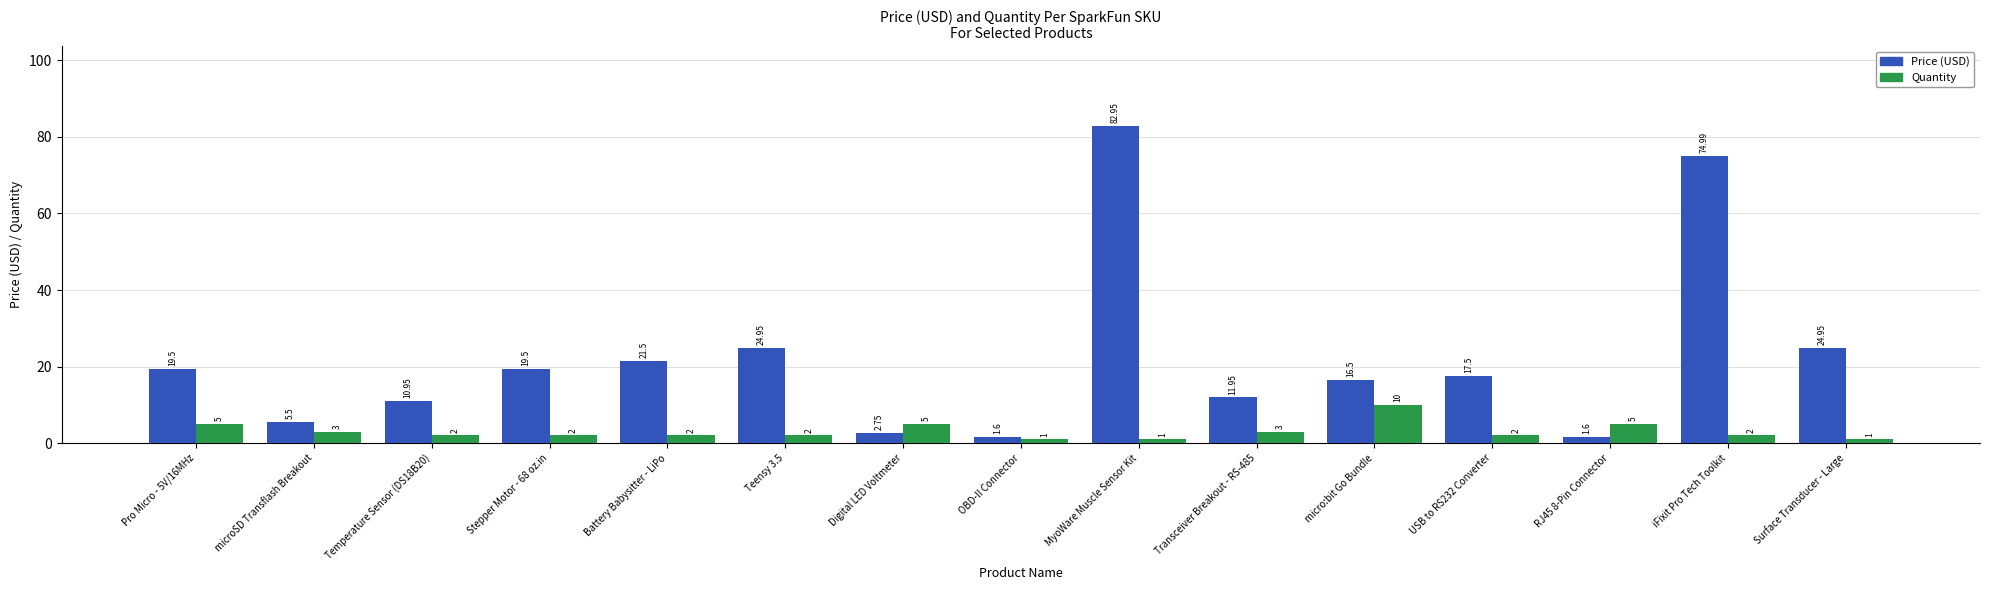

What is the difference between the maximum and minimum values in the Quantity series?

9.0